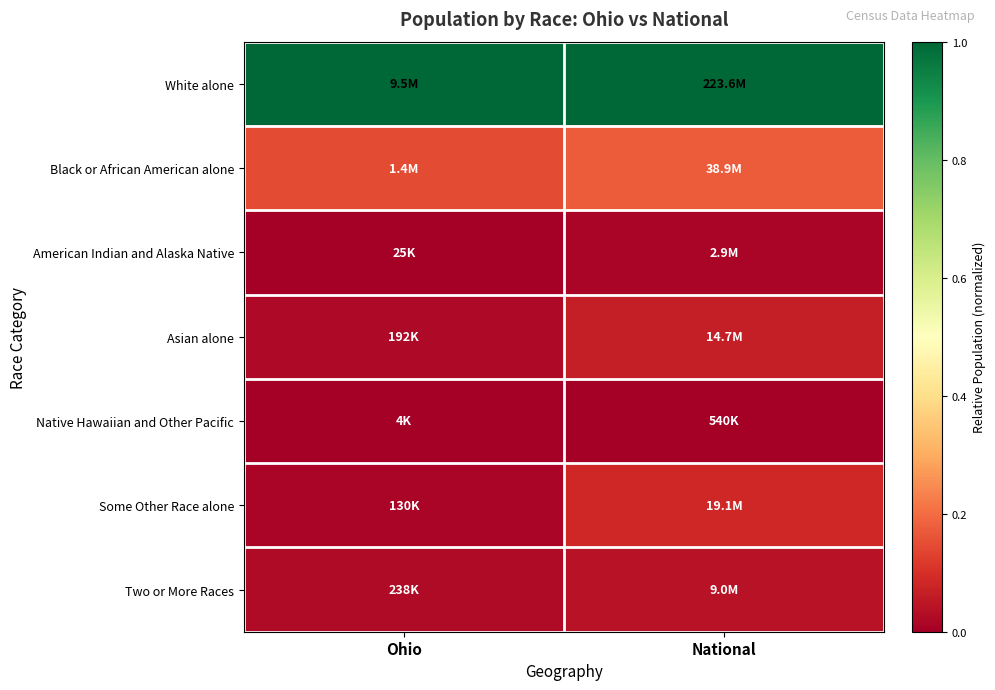

Reading left to right, transcribe all the data shown in this chart.

White alone: Ohio=1.0	National=1.0
Black or African American alone: Ohio=0.1	National=0.2
American Indian and Alaska Native: Ohio=0.0	National=0.0
Asian alone: Ohio=0.0	National=0.1
Native Hawaiian and Other Pacific: Ohio=0.0	National=0.0
Some Other Race alone: Ohio=0.0	National=0.1
Two or More Races: Ohio=0.0	National=0.0